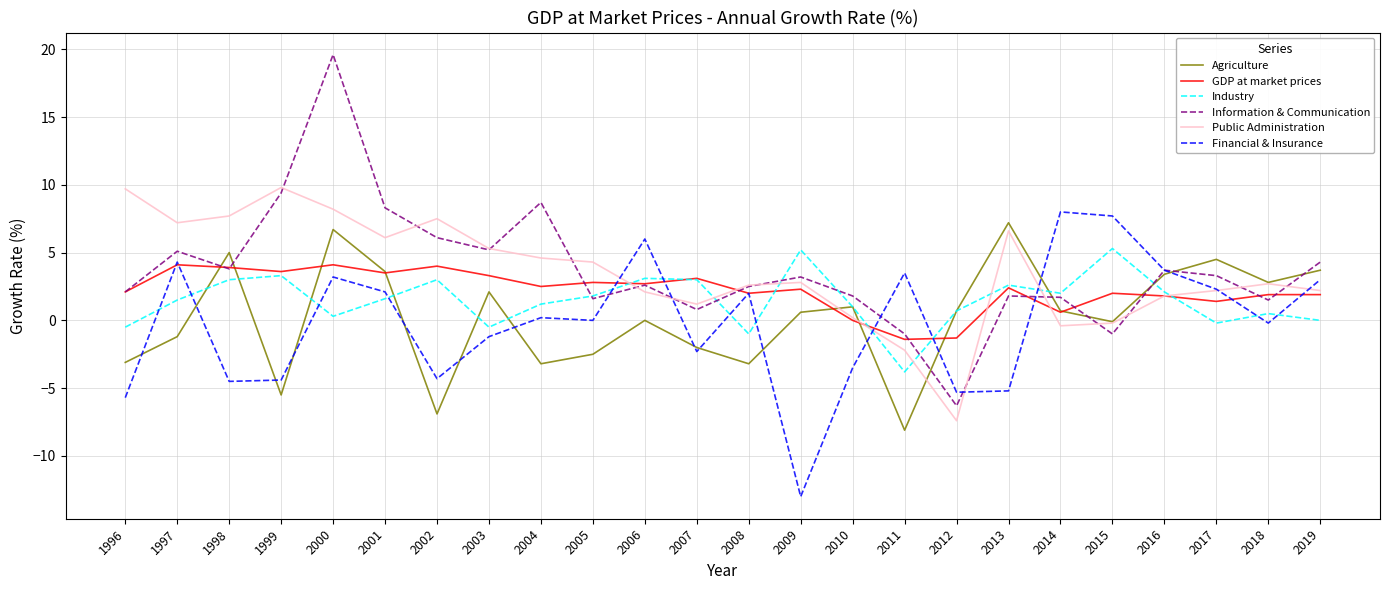

In Agriculture, how many points are higher than both neighbors (excluding endpoints)?

7